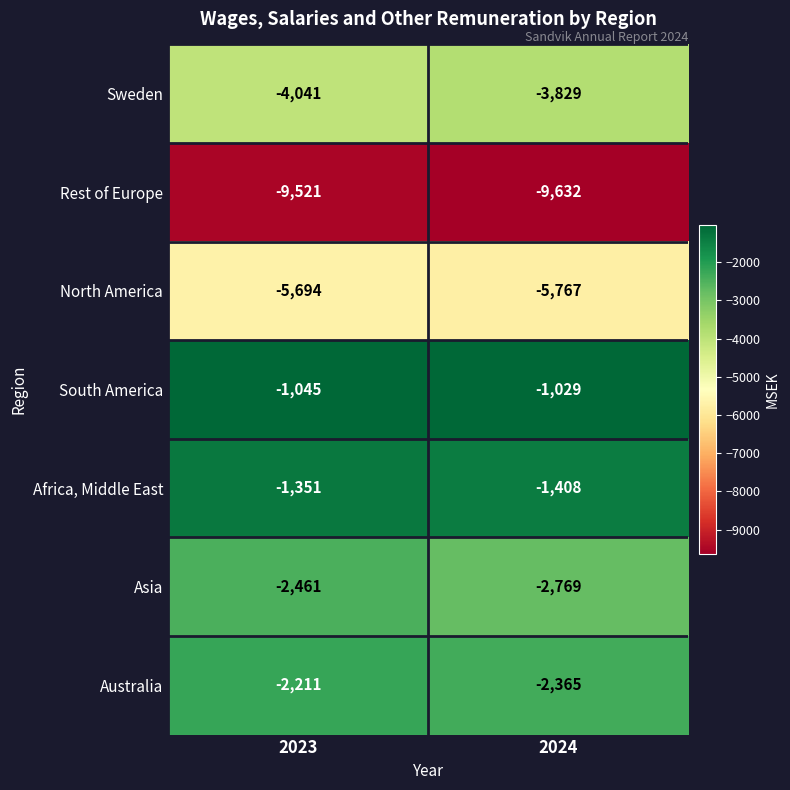

At 2024, list the series in order from smallest to largest.

Rest of Europe, North America, Sweden, Asia, Australia, Africa, Middle East, South America